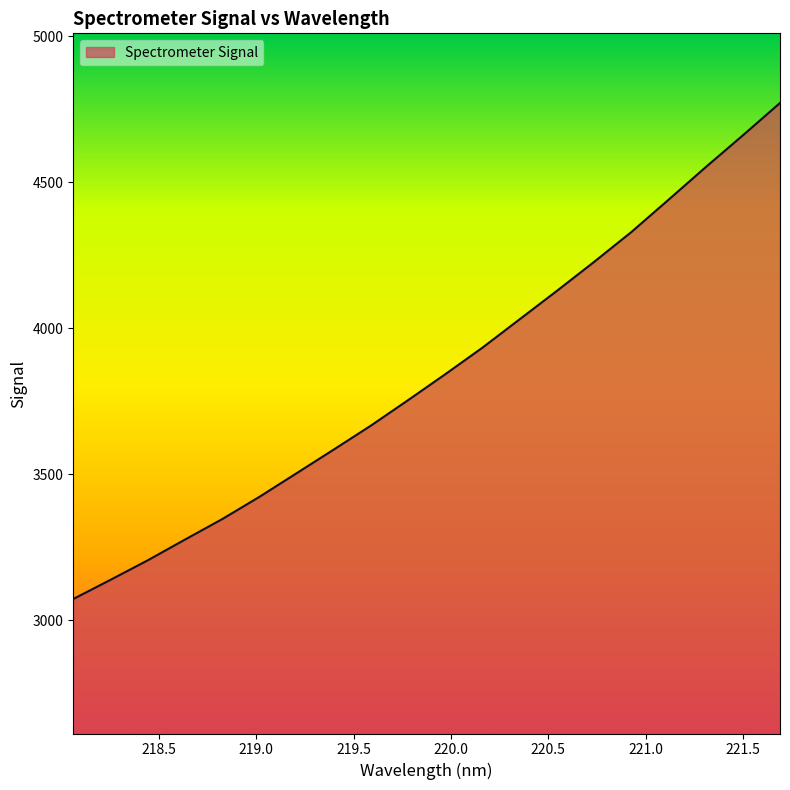

What is the minimum value shown in the chart?

3072.6